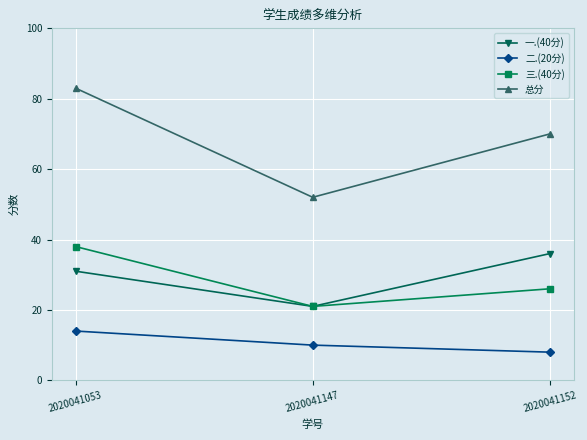

Is the value of 总分 at 2020041152 greater than the value of 三.(40分) at 2020041152?

Yes